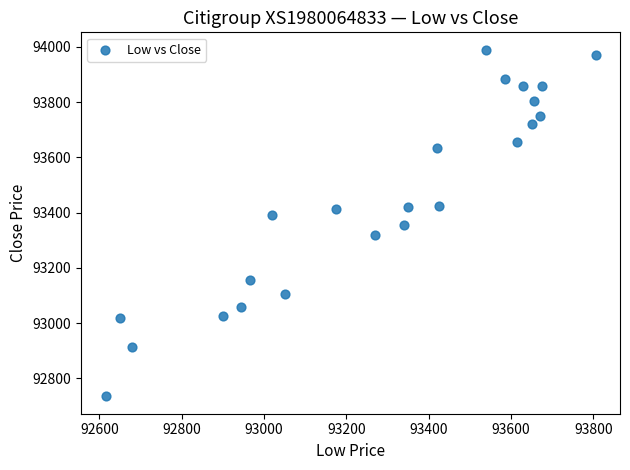

What is the range of X values (max minus min)?

1190